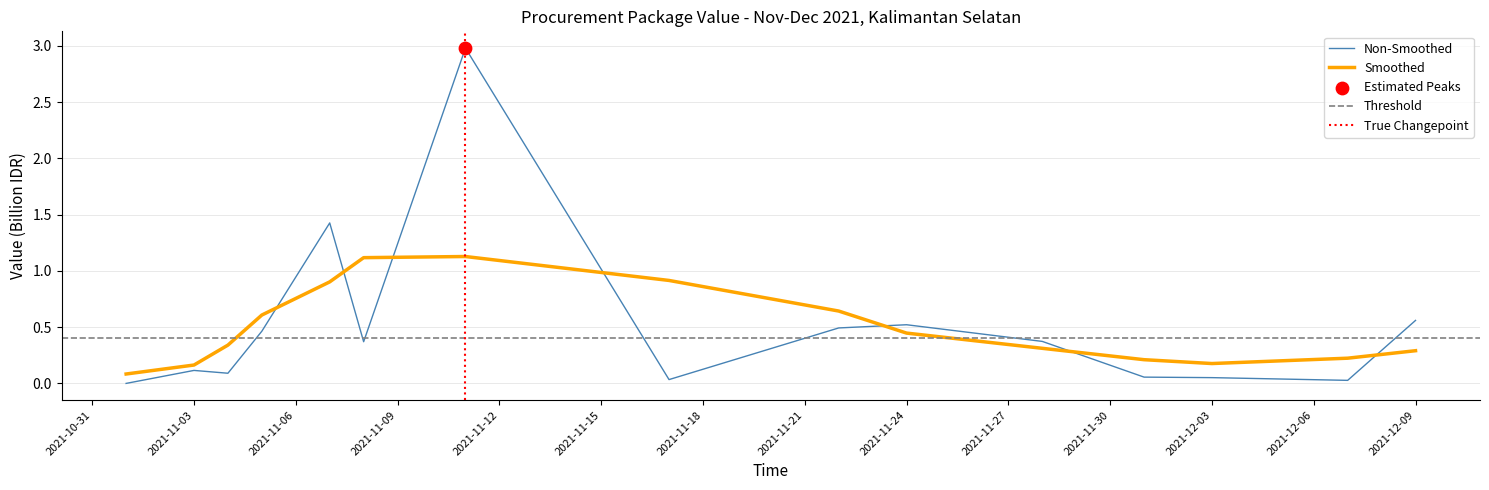

Between 2021-11-22 and 2021-12-09, which is larger?

2021-12-09